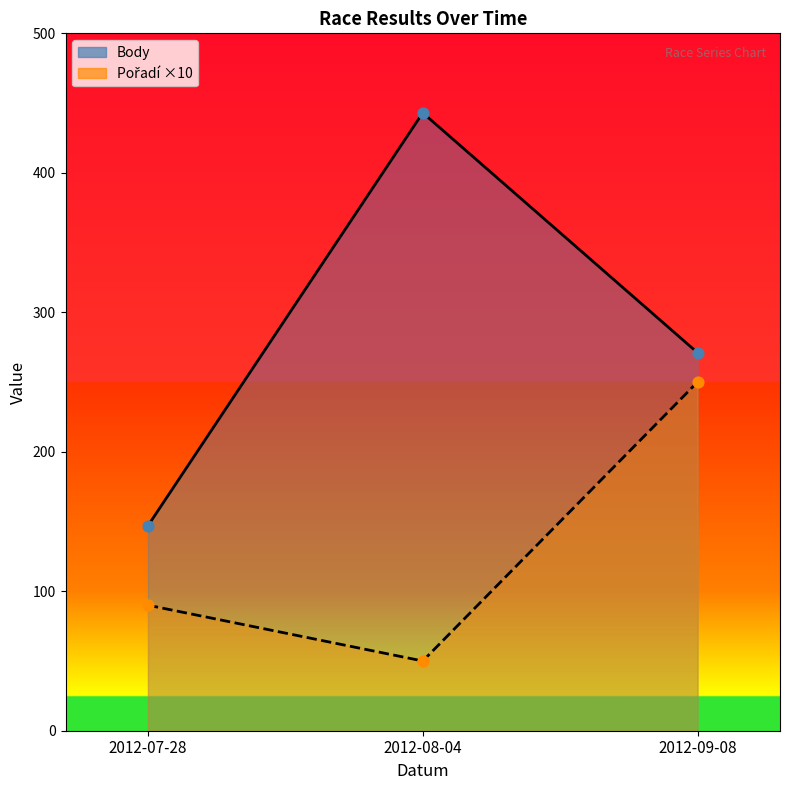

What is the total value across all series at 2012-09-08?

521